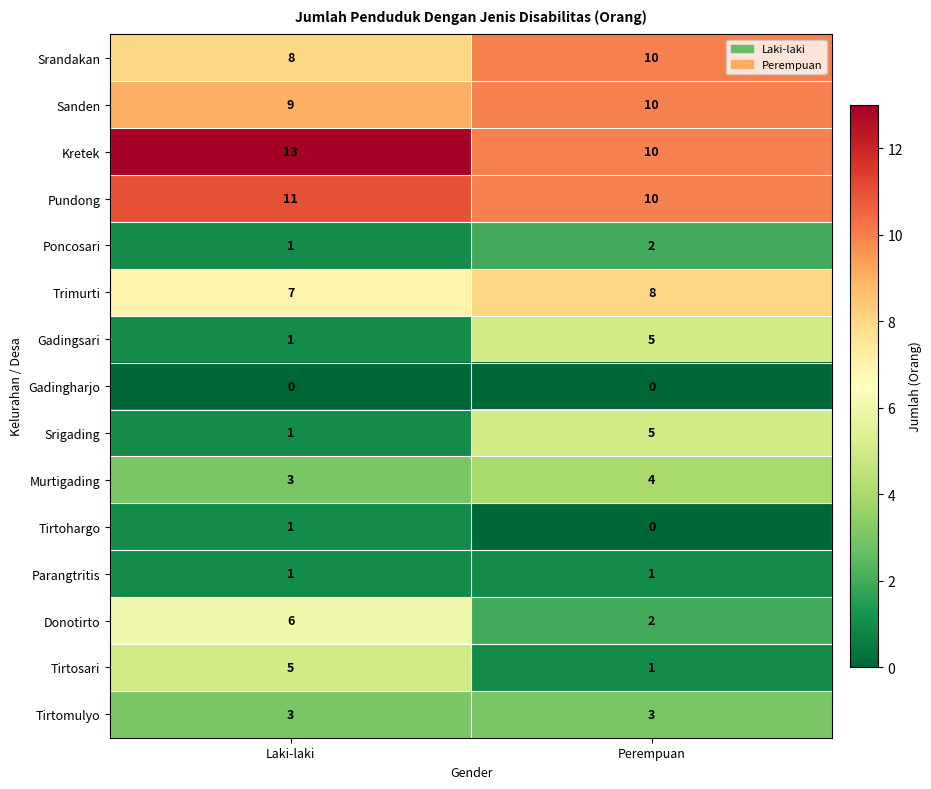

What value does the Srandakan series have at Laki-laki?

8